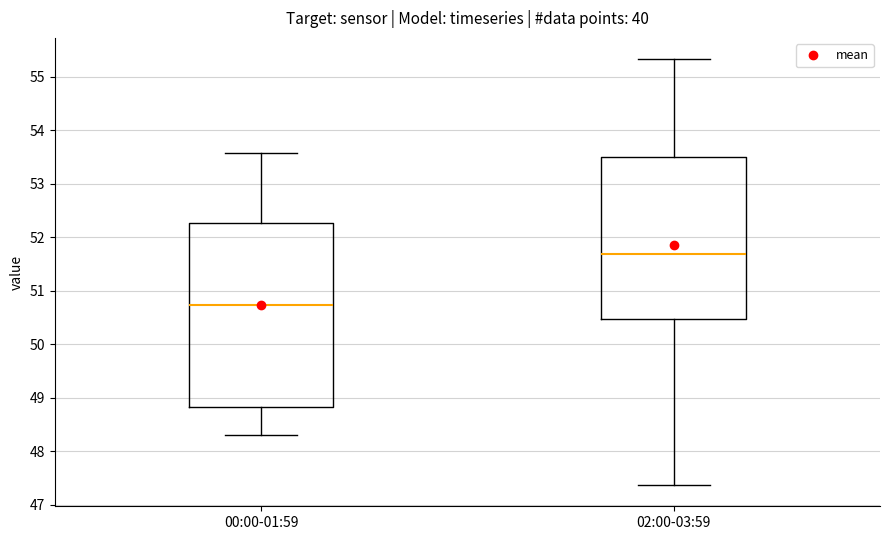

Where is the lower edge of the box for 00:00-01:59 on the y-axis? The values are not printed on the chart, so give them approximately, as read against the axis.

48.8